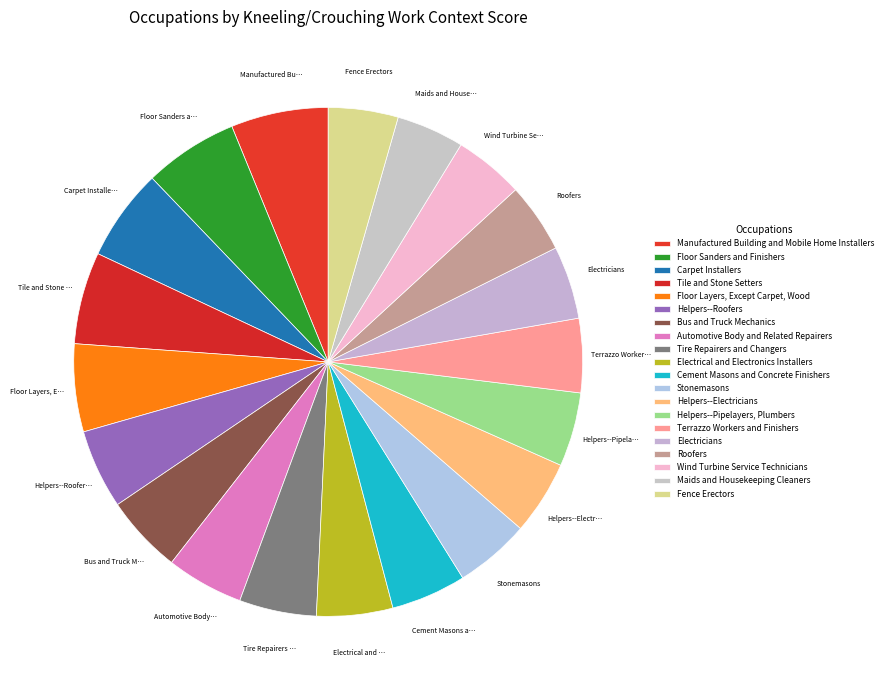

What is the largest slice in the pie chart?

Manufactured Building and Mobile Home Installers